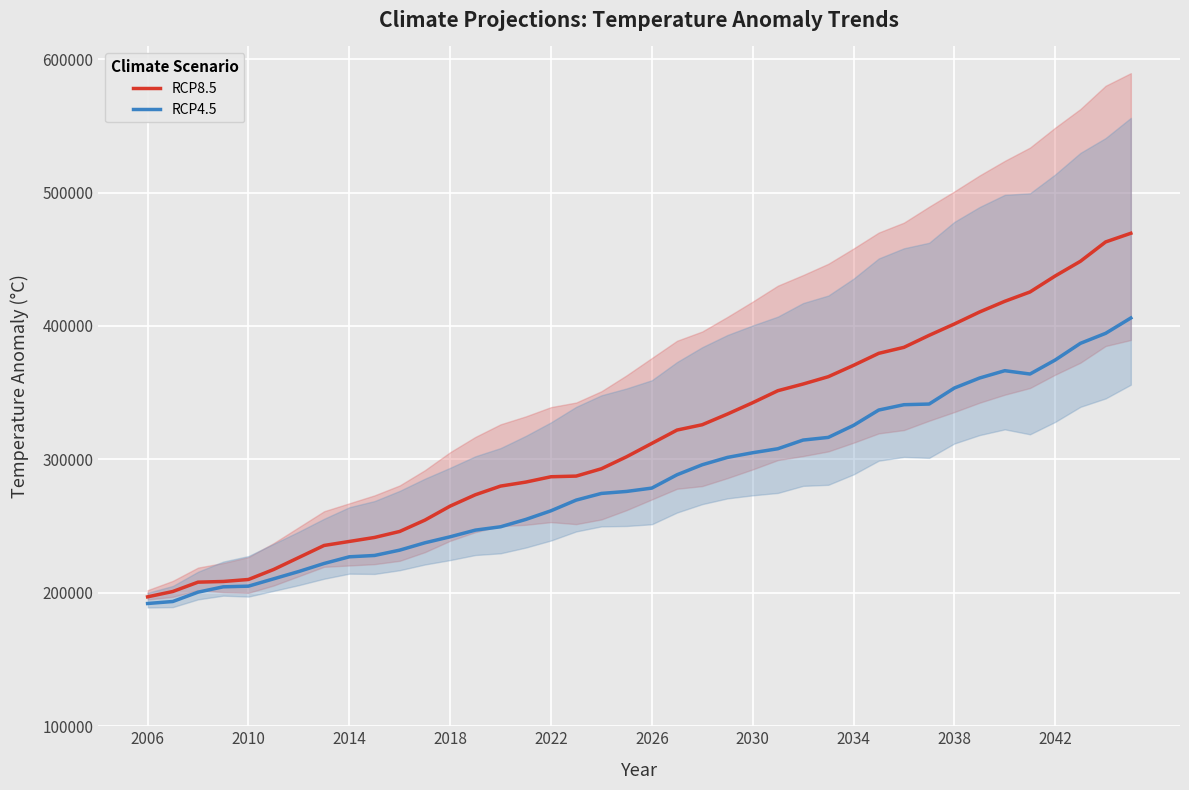

True or false: RCP4.5 and RCP8.5 intersect in this chart.

False